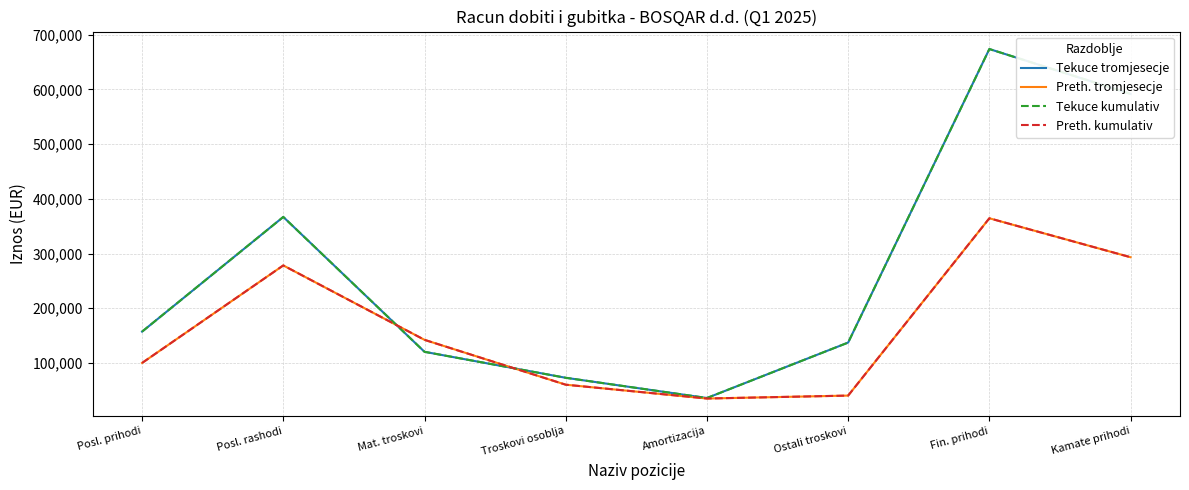

What is the highest value of the Tekuce tromjesecje series?

673583